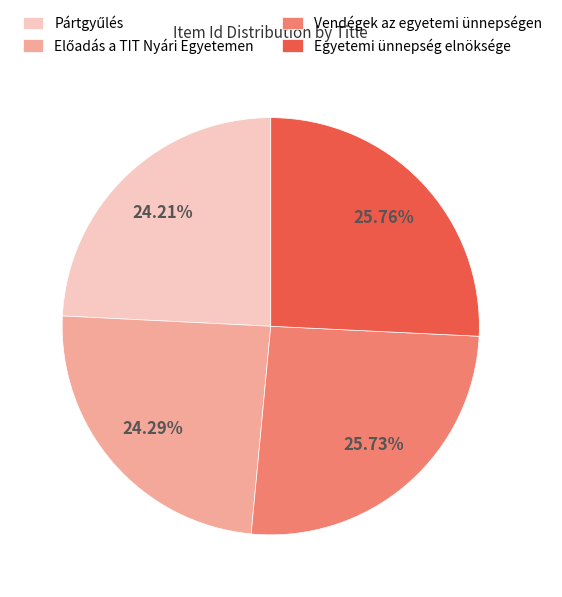

Does any single category account for the majority?

No